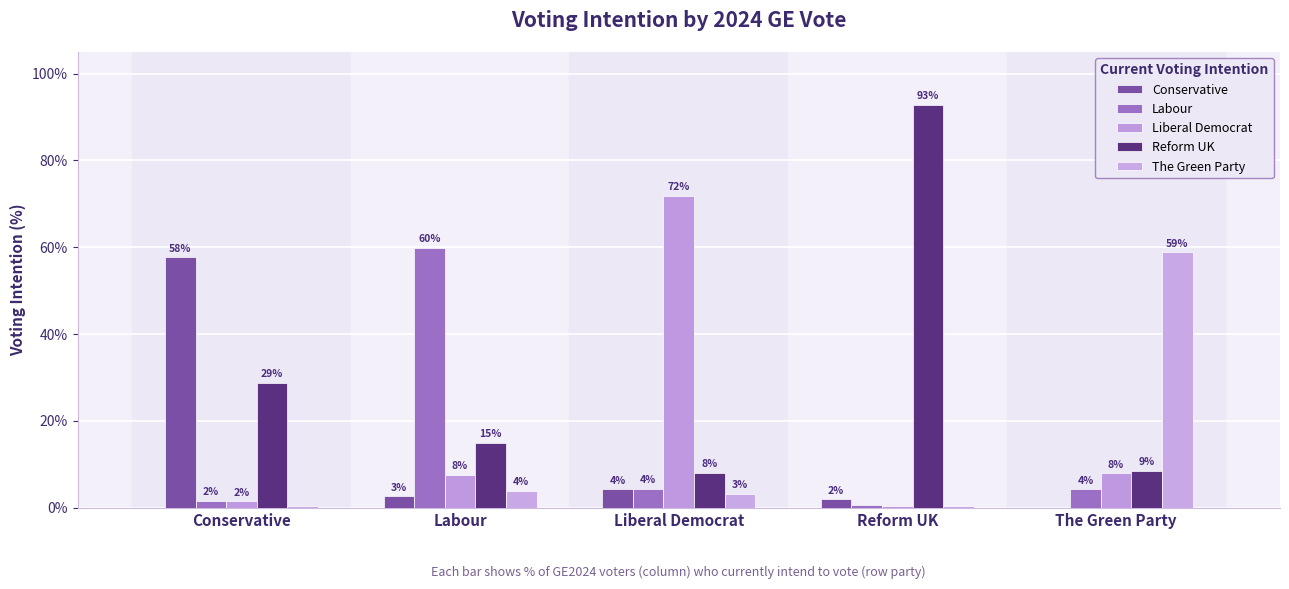

Which series has the largest total across all categories?

Reform UK